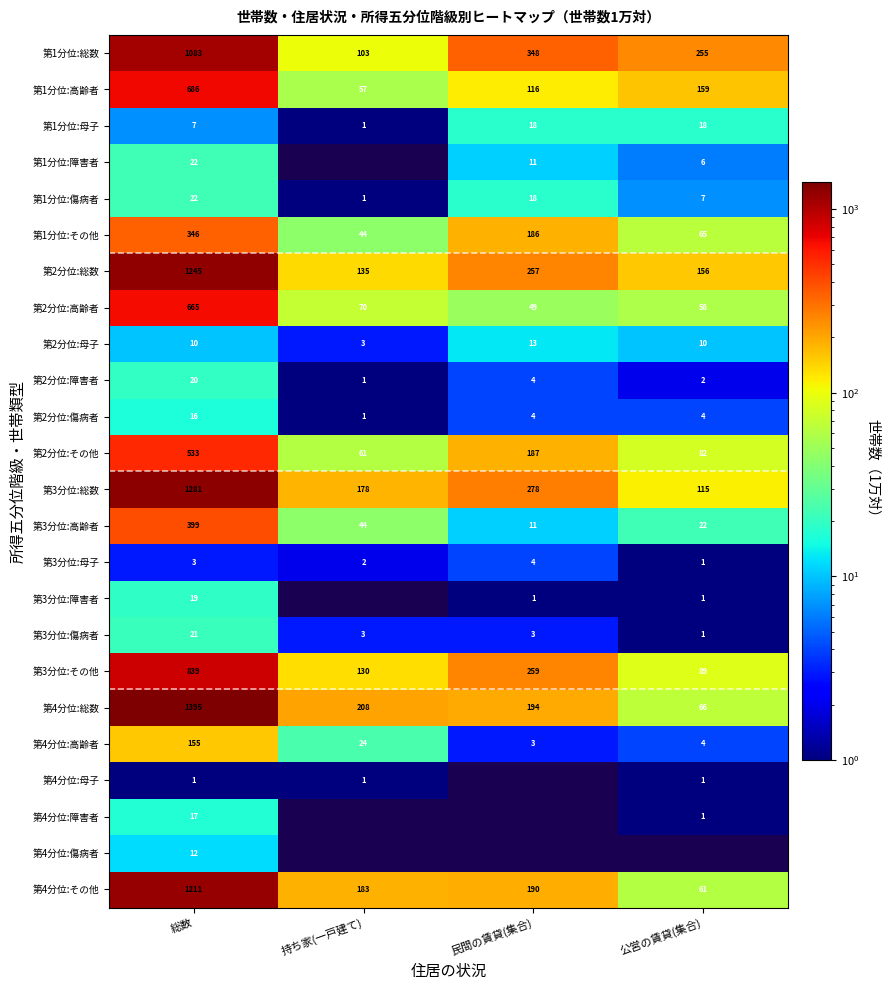

The value of 第2分位:傷病者 at 公営の賃貸(集合) is 4. True or false?

True